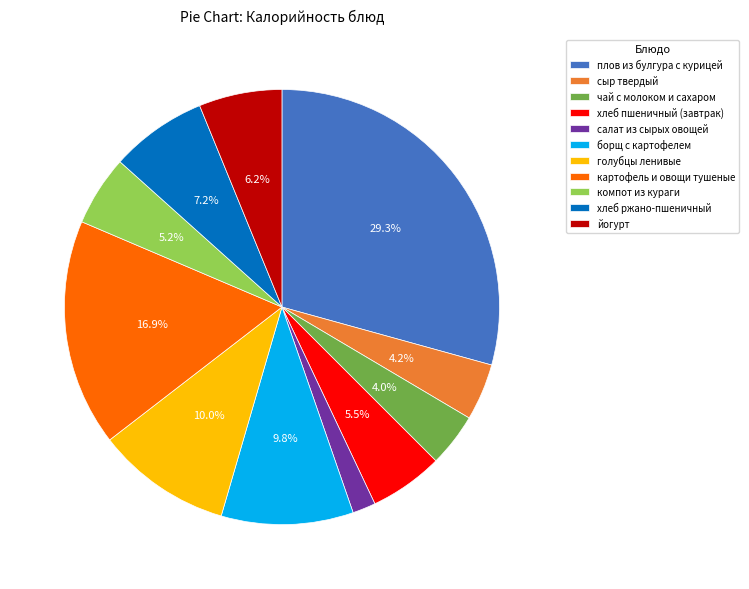

Approximately how many times larger is the value at компот из кураги compared to йогурт?

0.8